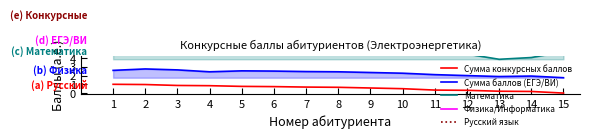

Which series has the largest total across all categories?

Русский язык